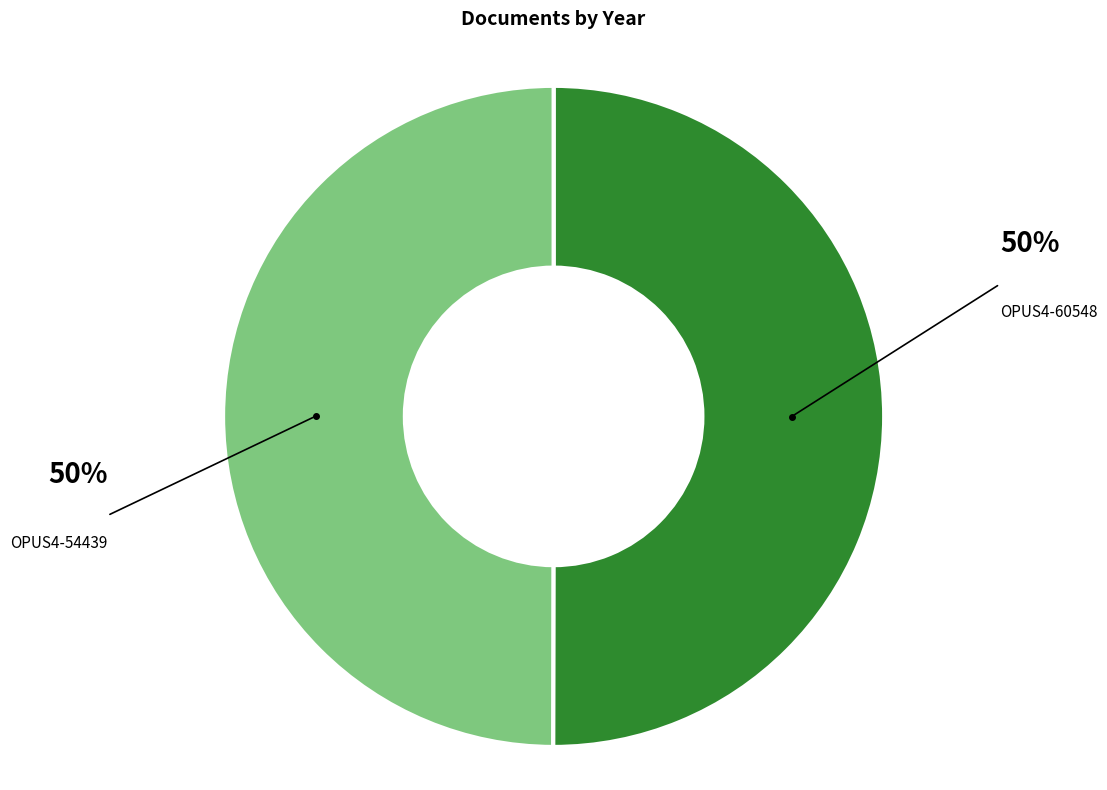

The OPUS4-54439 slice represents 44% of the pie. True or false?

False